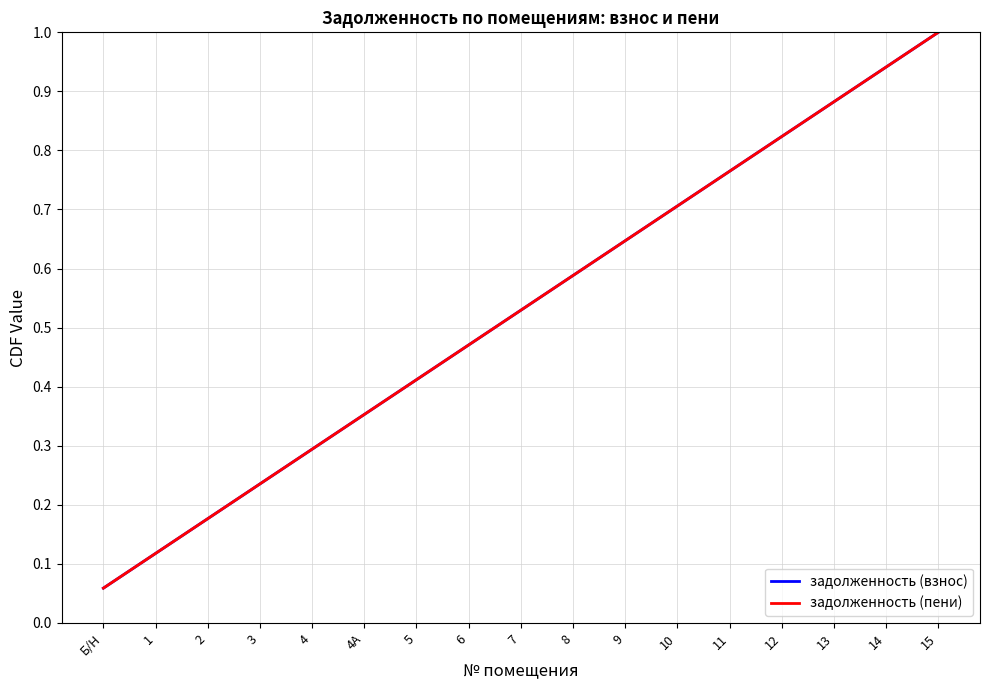

Does the chart have visible grid lines?

Yes